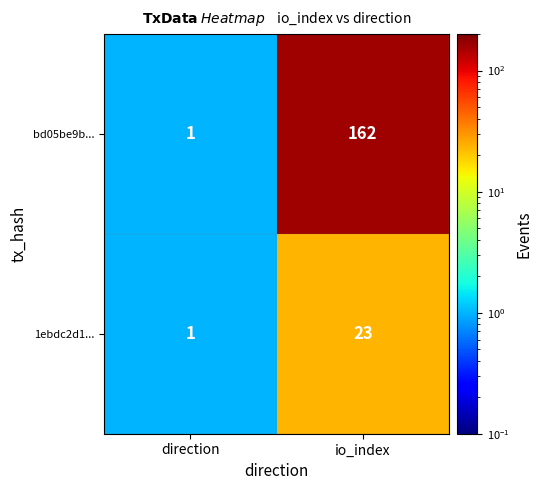

Which category has the highest value in the 1ebdc2d1... series?

io_index